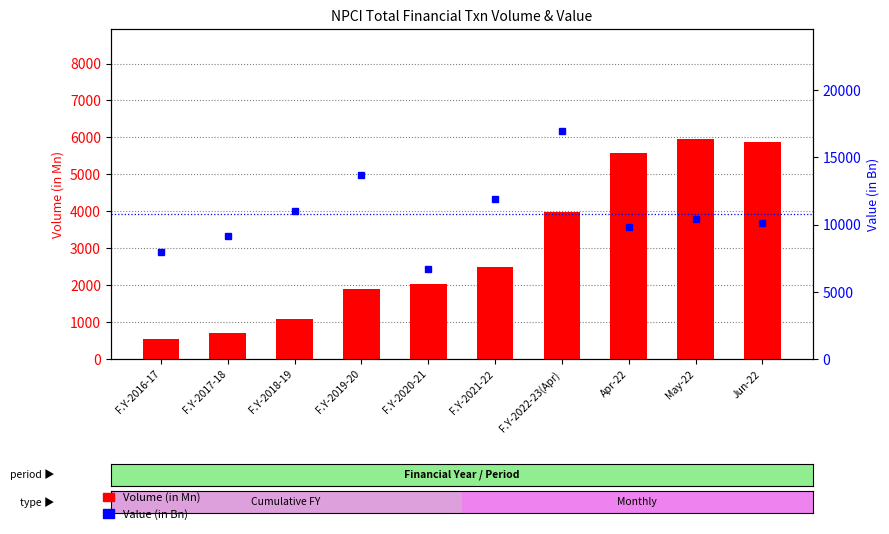

How many data points in Volume (in Mn) are less than 2486?

5